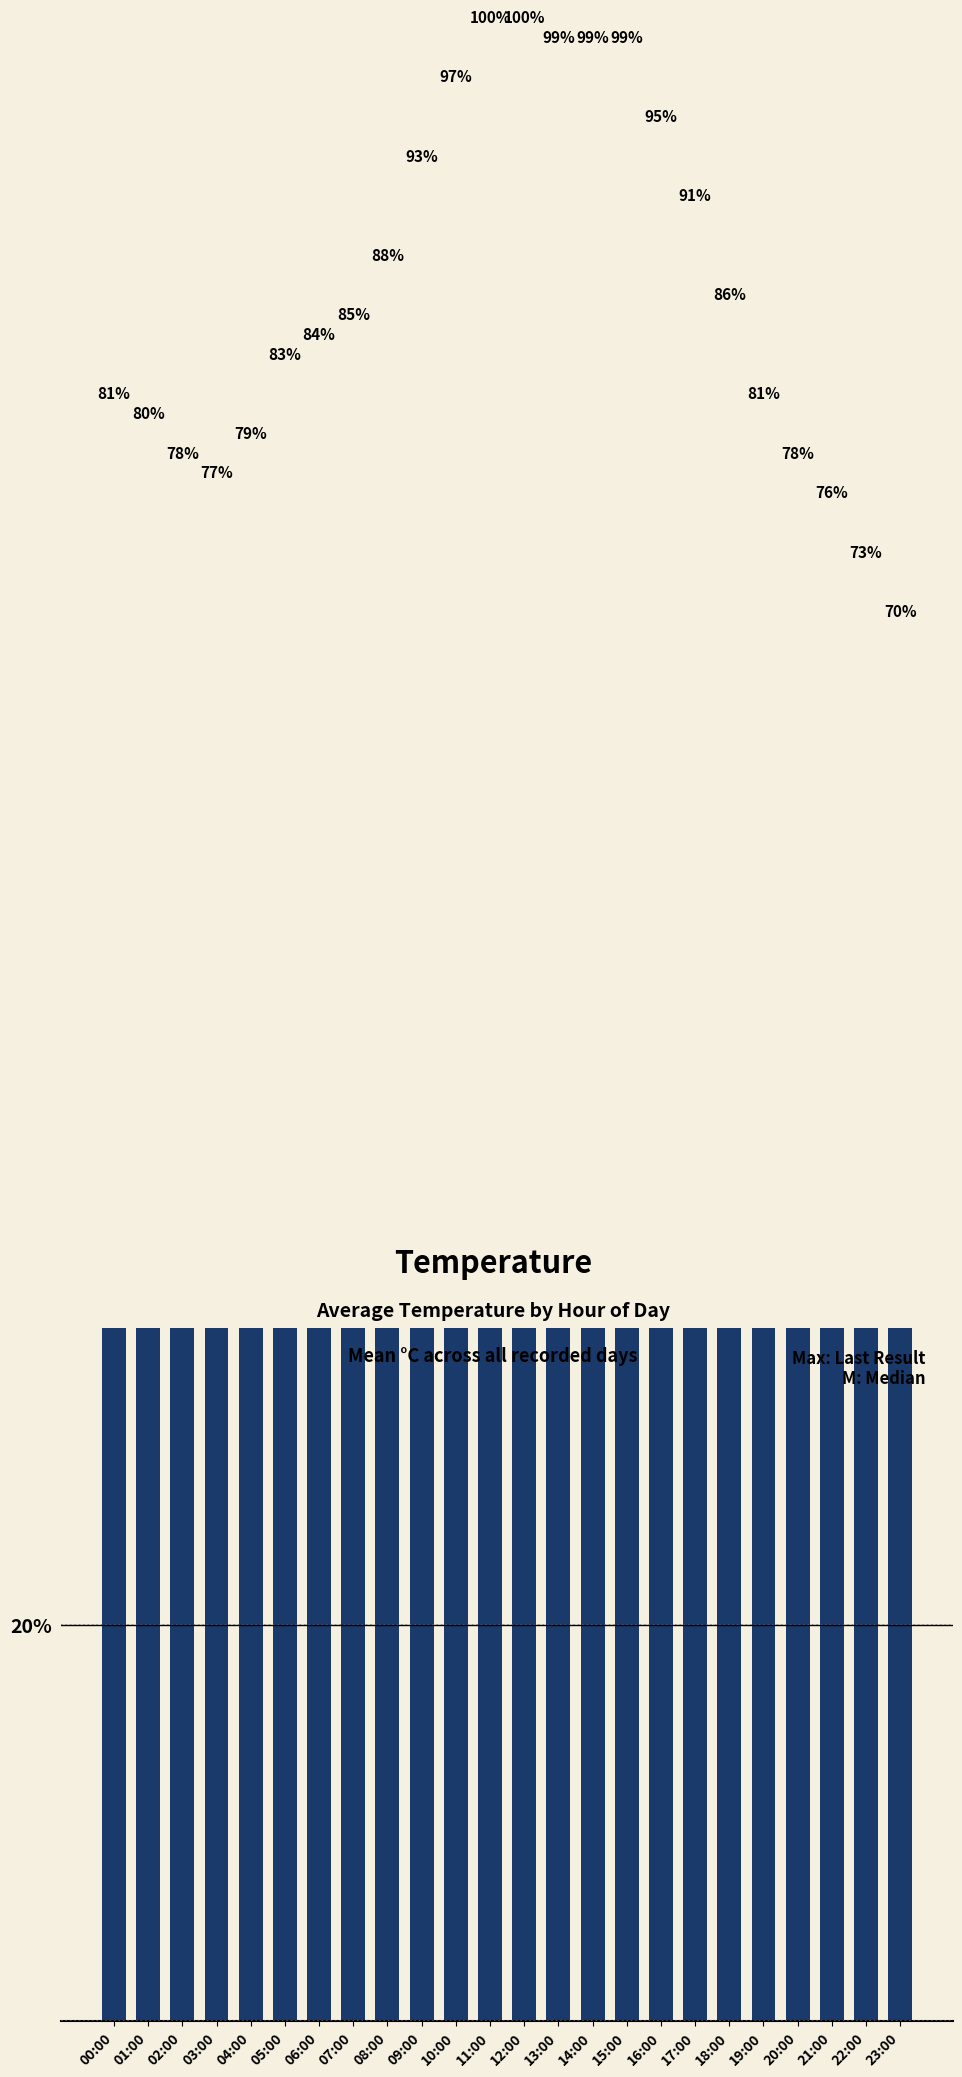

List the labels in order of value, largest first.

11:00, 12:00, 13:00, 14:00, 15:00, 10:00, 16:00, 09:00, 17:00, 08:00, 18:00, 07:00, 06:00, 05:00, 00:00, 19:00, 01:00, 04:00, 02:00, 20:00, 03:00, 21:00, 22:00, 23:00